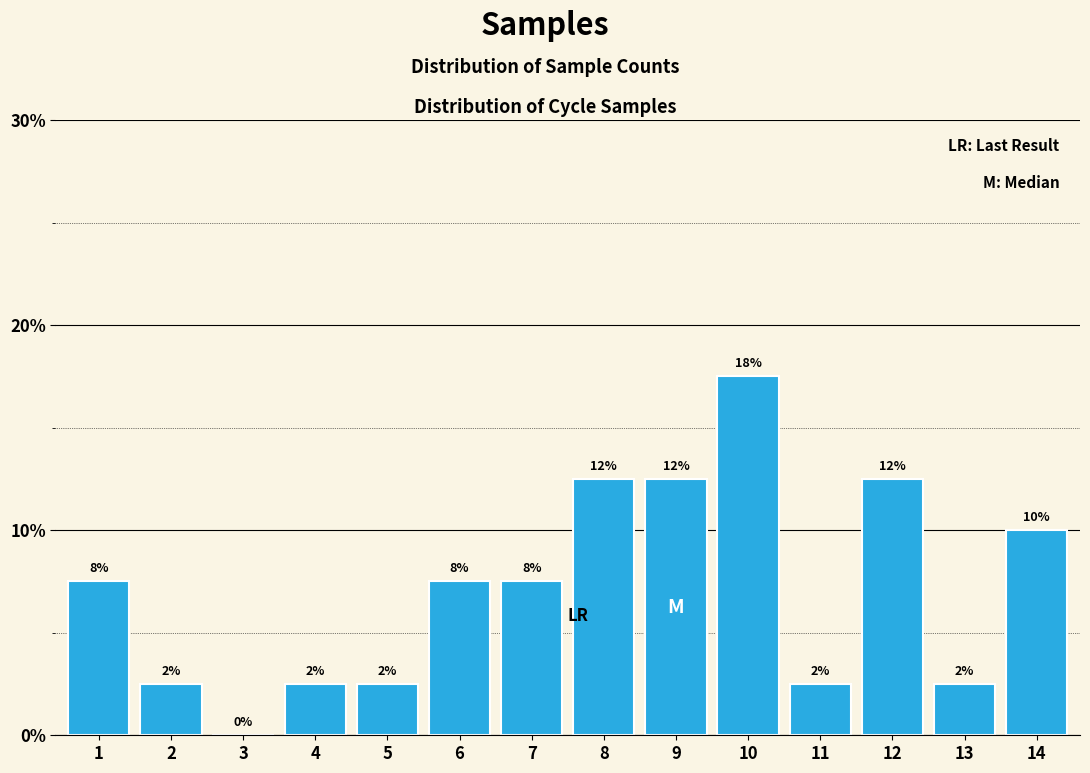

Are the bars horizontal?

No